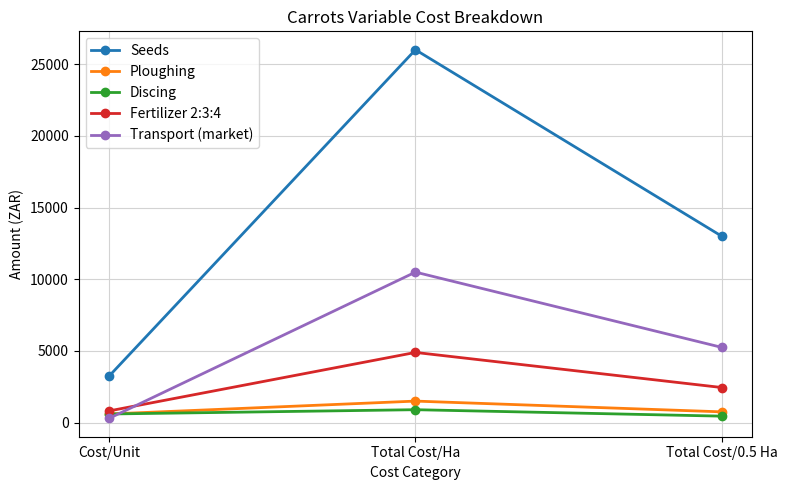

What are all the series names shown in the legend?

Seeds, Ploughing, Discing, Fertilizer 2:3:4, Transport (market)